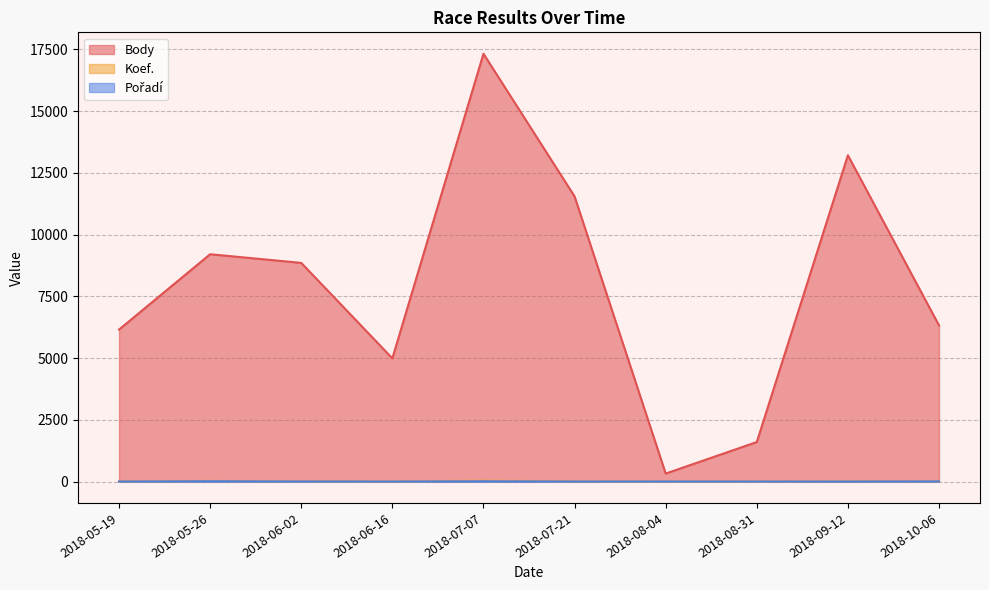

What is the approximate value of Body at 2018-05-19, to the nearest 100?

6200